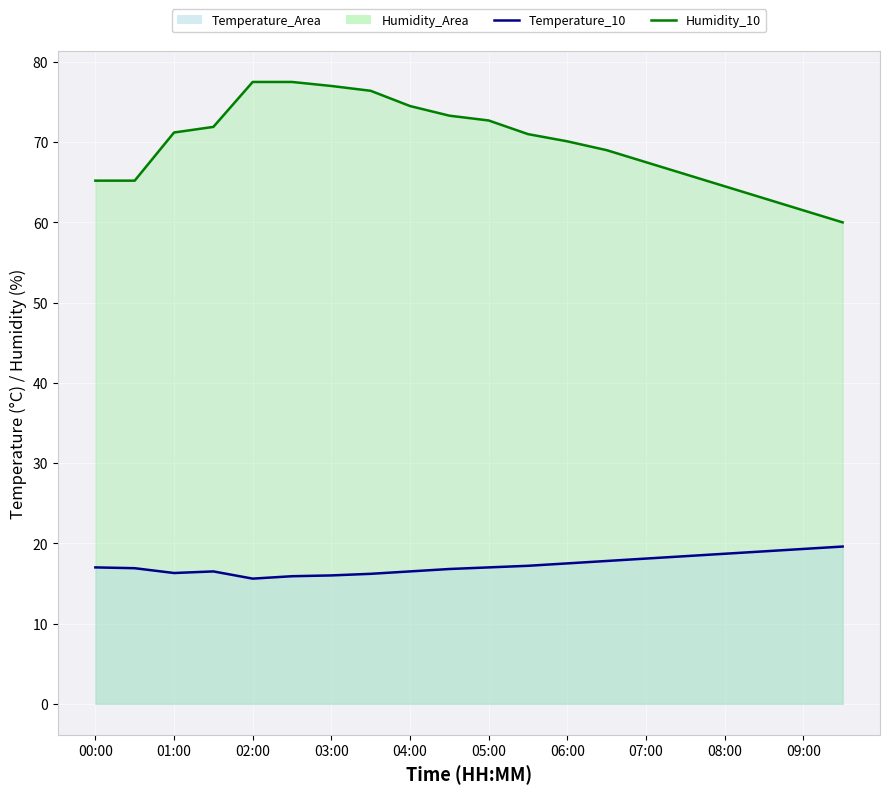

Reading right to left, extract all data points from this chart.

humidity_line: 60.0	61.5	63.0	64.5	66.0	67.5	69.0	70.1	71.0	72.7	73.3	74.5	76.4	77.0	77.5	77.5	71.9	71.2	65.2	65.2
temperature_line: 19.6	19.3	19.0	18.7	18.4	18.1	17.8	17.5	17.2	17.0	16.8	16.5	16.2	16.0	15.9	15.6	16.5	16.3	16.9	17.0